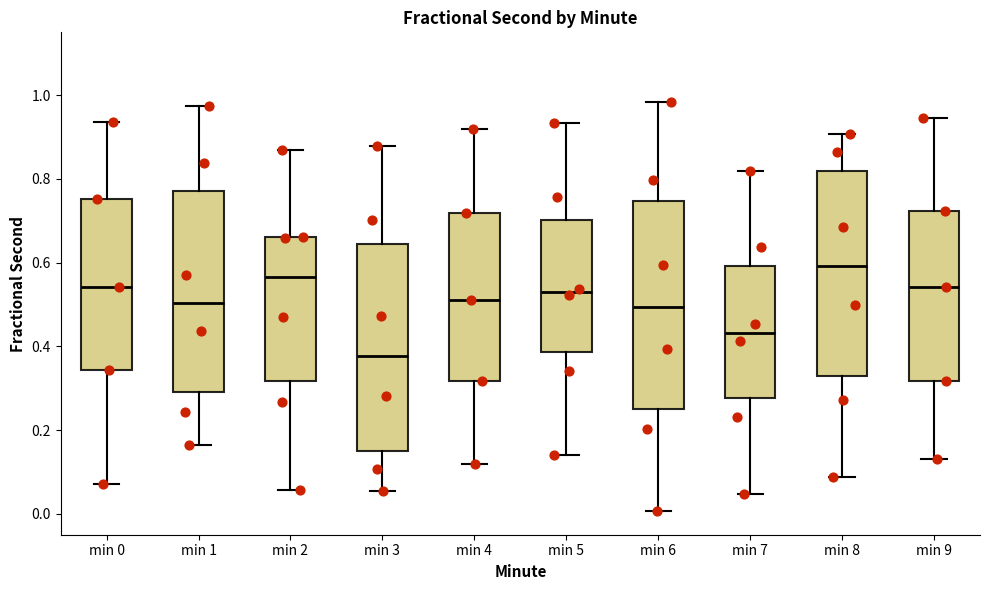

Reading left to right, read every box against the y-axis: the position of its median line, the range the box covers, and the ends of its whiskers. The values are not printed on the chart, so give them approximately, as read against the axis.

min 0: median 0.54, box 0.34 to 0.76, whiskers 0.08 to 0.94
min 1: median 0.50, box 0.30 to 0.78, whiskers 0.16 to 0.98
min 2: median 0.56, box 0.32 to 0.66, whiskers 0.06 to 0.86
min 3: median 0.38, box 0.16 to 0.64, whiskers 0.06 to 0.88
min 4: median 0.52, box 0.32 to 0.72, whiskers 0.12 to 0.92
min 5: median 0.54, box 0.38 to 0.70, whiskers 0.14 to 0.94
min 6: median 0.50, box 0.26 to 0.74, whiskers 0.00 to 0.98
min 7: median 0.44, box 0.28 to 0.60, whiskers 0.04 to 0.82
min 8: median 0.60, box 0.32 to 0.82, whiskers 0.08 to 0.90
min 9: median 0.54, box 0.32 to 0.72, whiskers 0.14 to 0.94